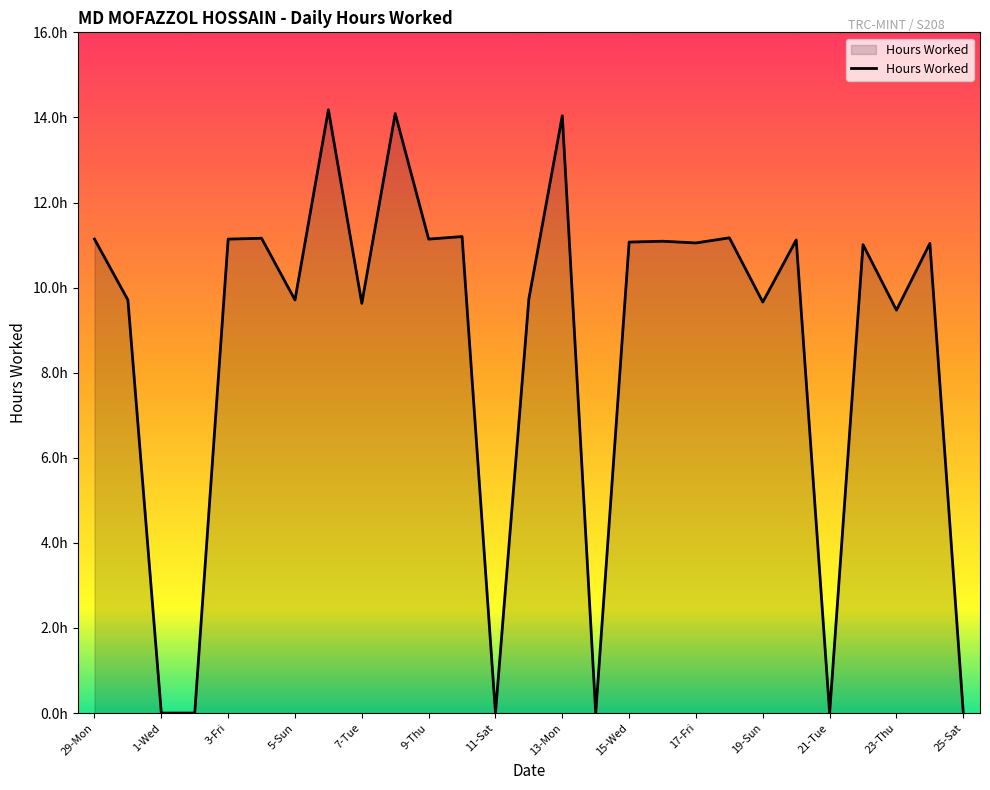

List the labels in order of value, largest first.

6-Mon, 8-Wed, 13-Mon, 10-Fri, 18-Sat, 4-Sat, 29-Mon, 3-Fri, 9-Thu, 20-Mon, 16-Thu, 15-Wed, 17-Fri, 24-Fri, 22-Wed, 12-Sun, 30-Tue, 5-Sun, 19-Sun, 7-Tue, 23-Thu, 1-Wed, 2-Thu, 11-Sat, 14-Tue, 21-Tue, 25-Sat